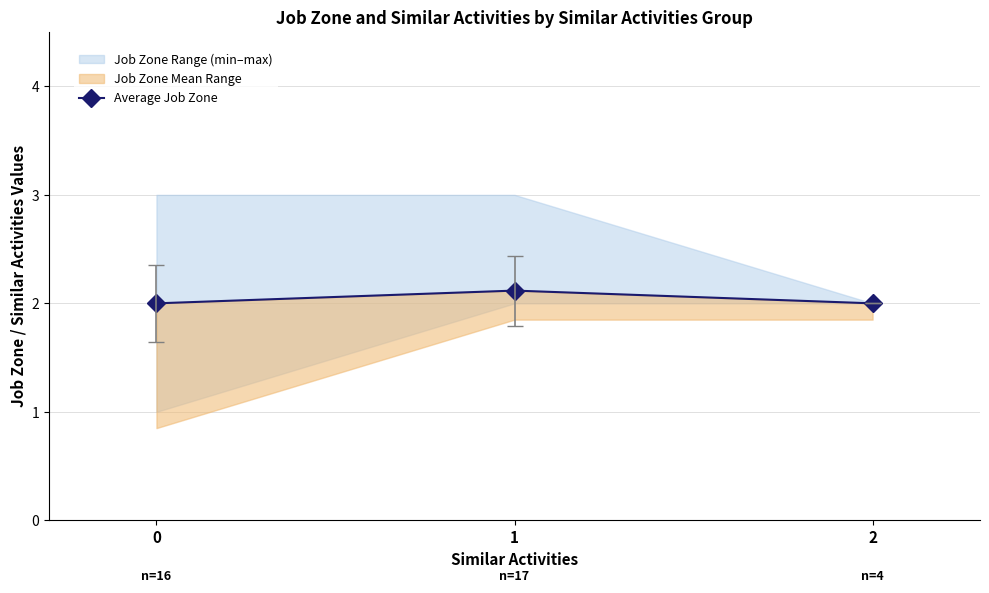

What is the minimum value shown in the chart?

2.0